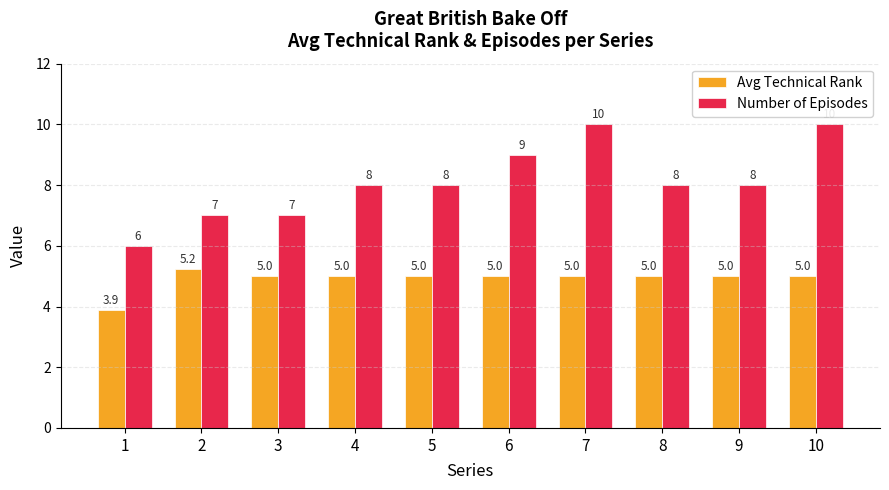

The value of Number of Episodes at 8 is 2.8. True or false?

False